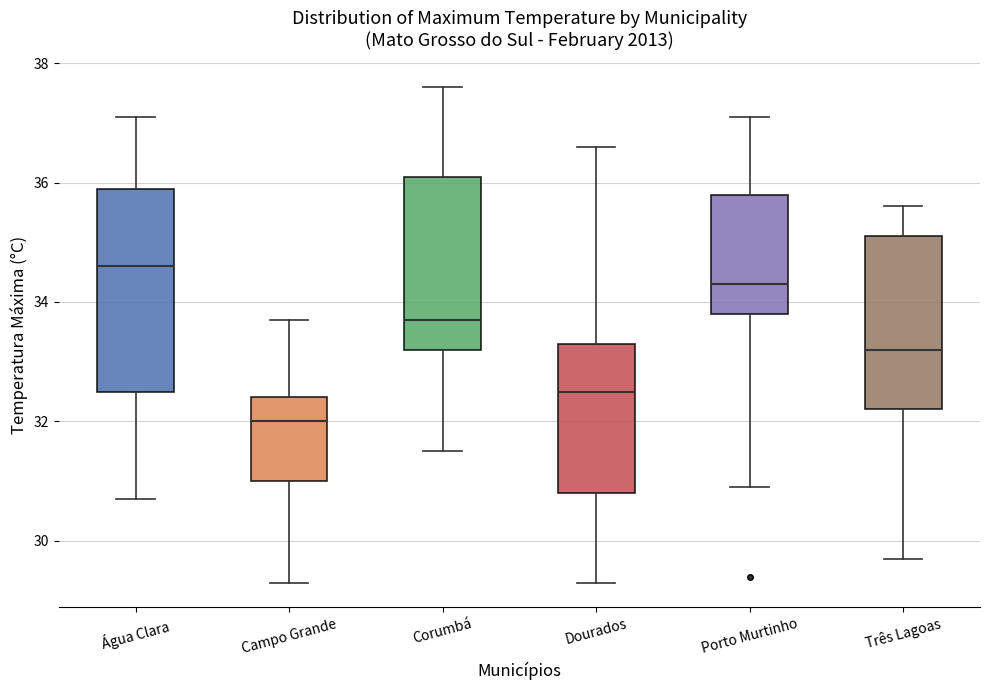

Reading left to right, transcribe this box plot: for each box, give where its median line is, the range the box spans, and where its two whiskers end, as read against the y-axis. The values are not printed on the chart, so give them approximately, as read against the axis.

Água Clara: median 34.6, box 32.6 to 36.0, whiskers 30.8 to 37.2
Campo Grande: median 32.0, box 31.0 to 32.4, whiskers 29.4 to 33.8
Corumbá: median 33.8, box 33.2 to 36.2, whiskers 31.6 to 37.6
Dourados: median 32.6, box 30.8 to 33.4, whiskers 29.4 to 36.6
Porto Murtinho: median 34.4, box 33.8 to 35.8, whiskers 31.0 to 37.2
Três Lagoas: median 33.2, box 32.2 to 35.2, whiskers 29.8 to 35.6